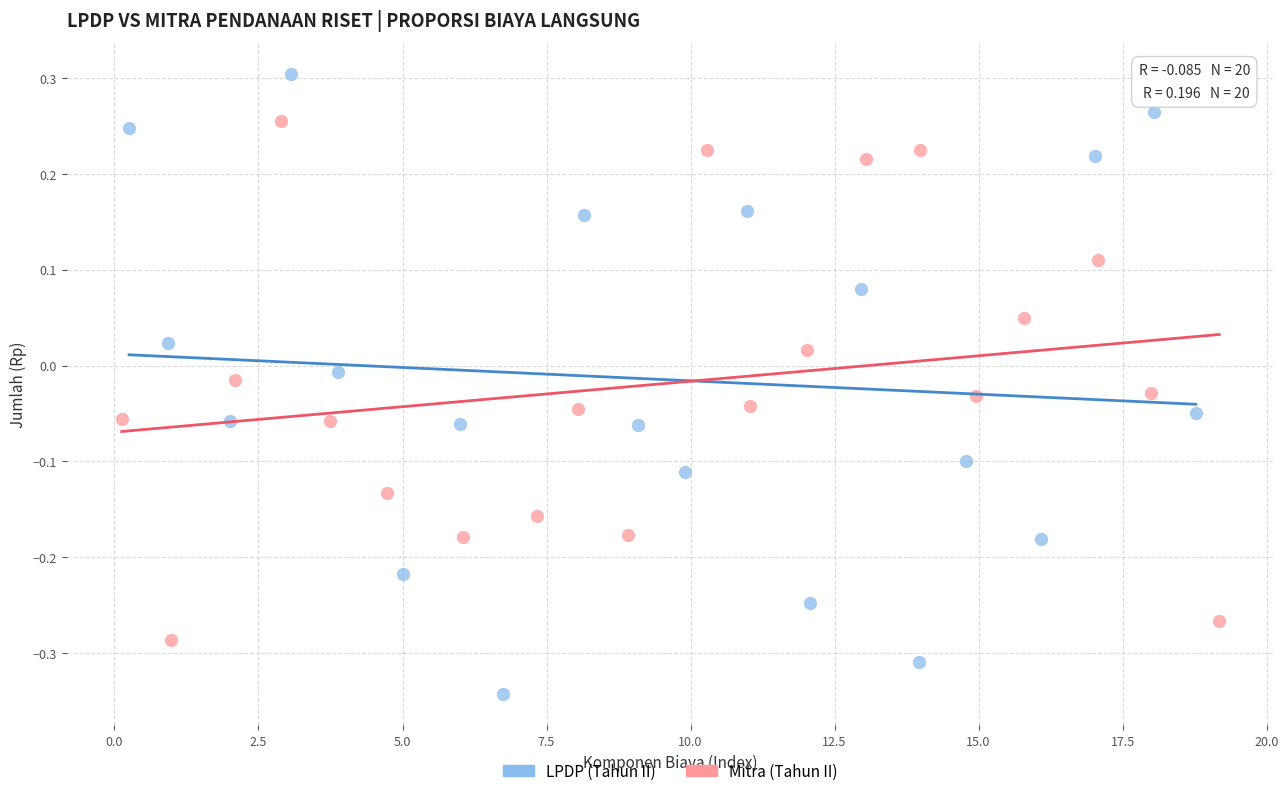

Which series has the largest Y range (max minus min)?

LPDP (Tahun II)